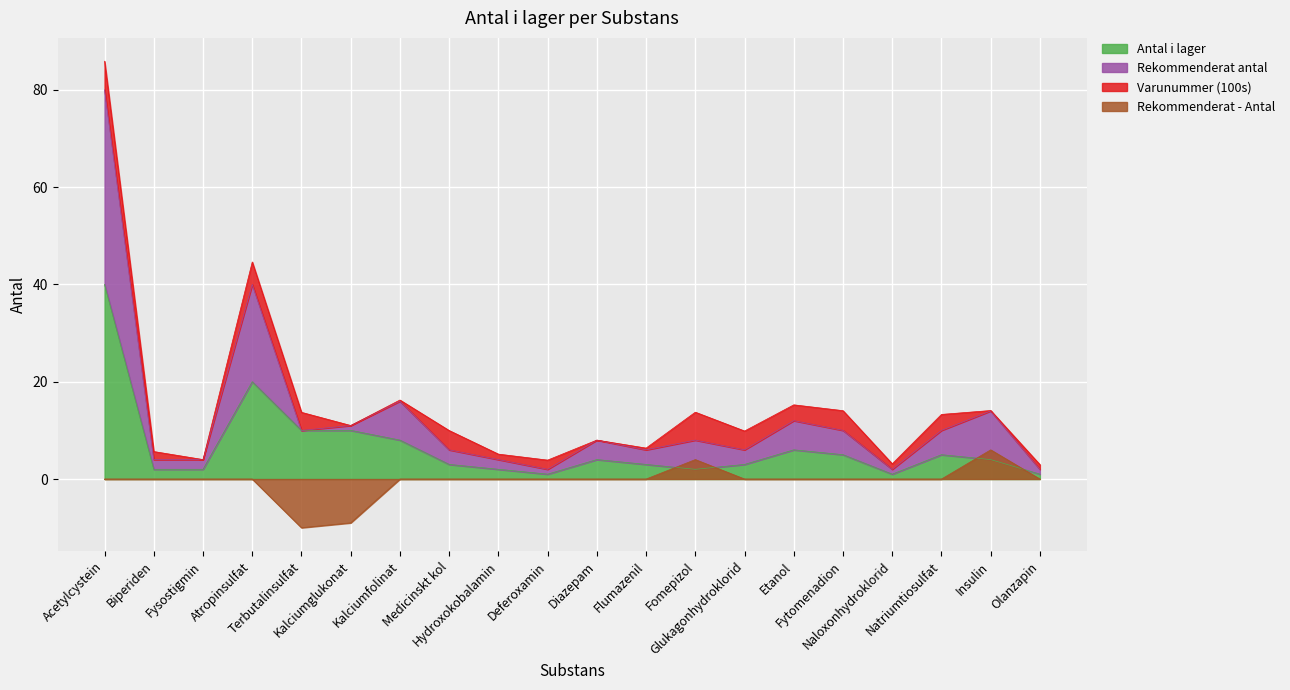

The value of Rekommenderat - Antal at Olanzapin is 0. True or false?

True